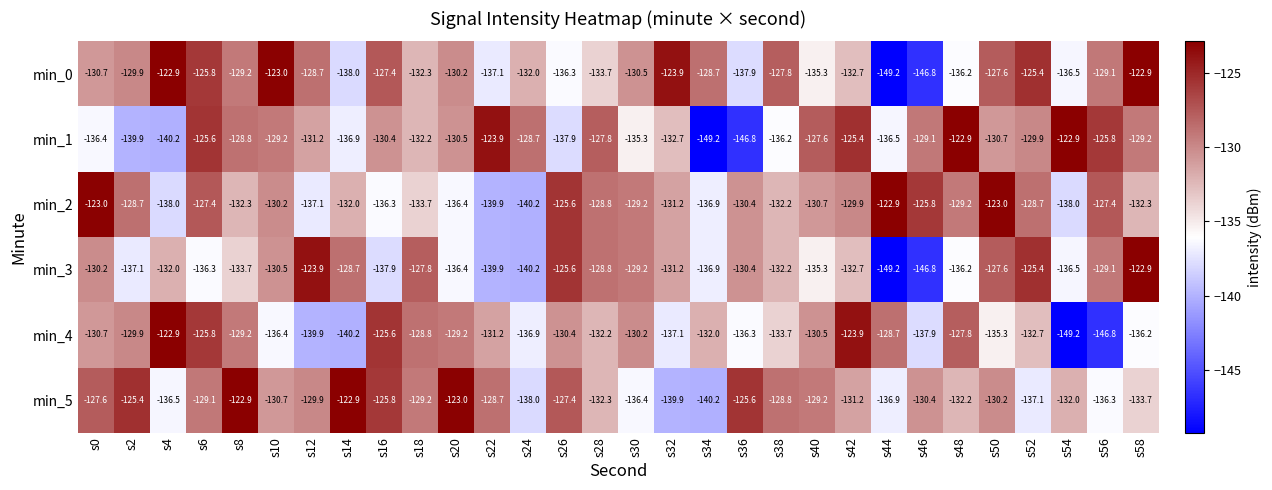

What is the smallest value displayed?

-149.2